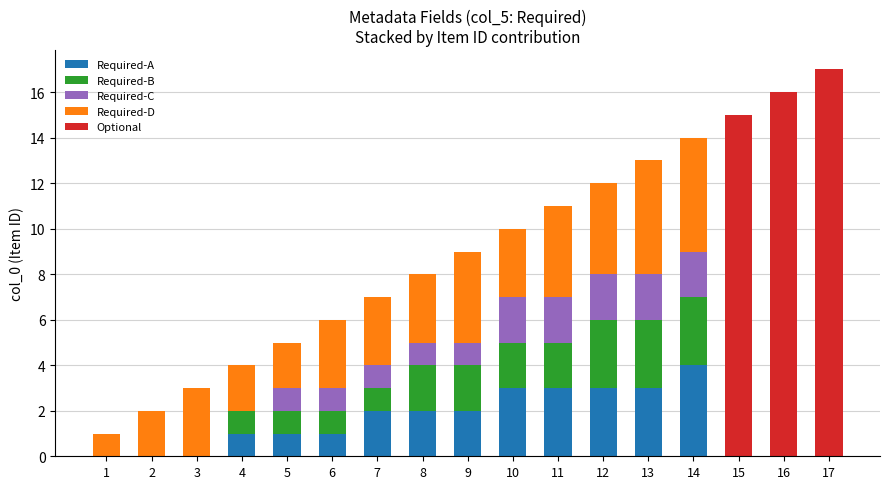

The value of Required-A at 3 is 0. True or false?

True